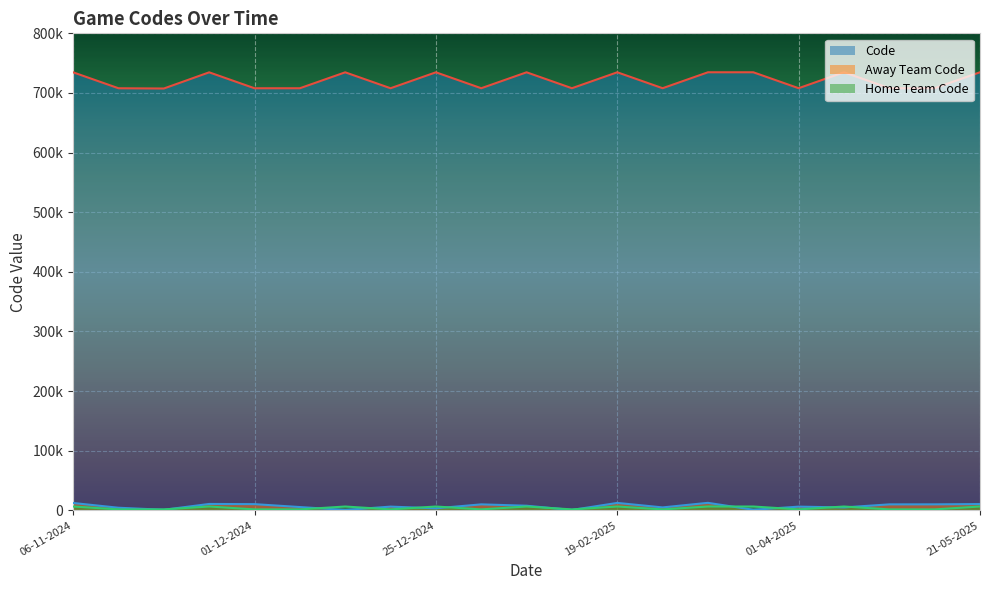

Where is the first local maximum for Home Team Code?

27-11-2024